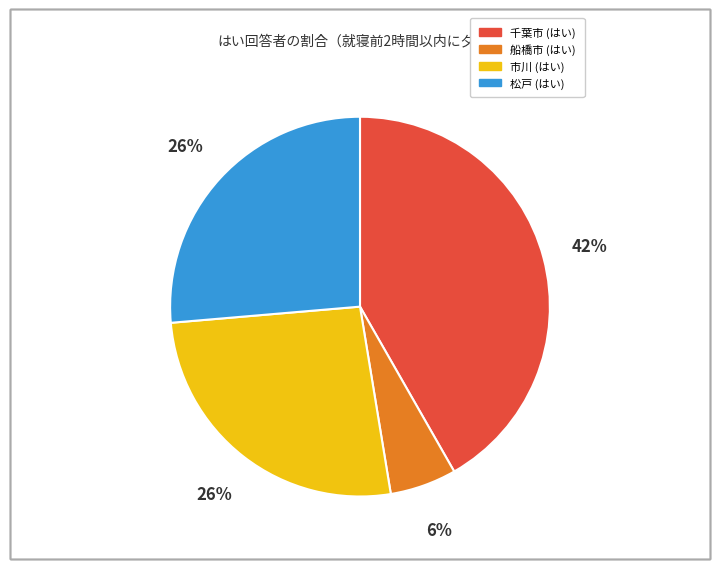

Count the number of slices in the pie.

4